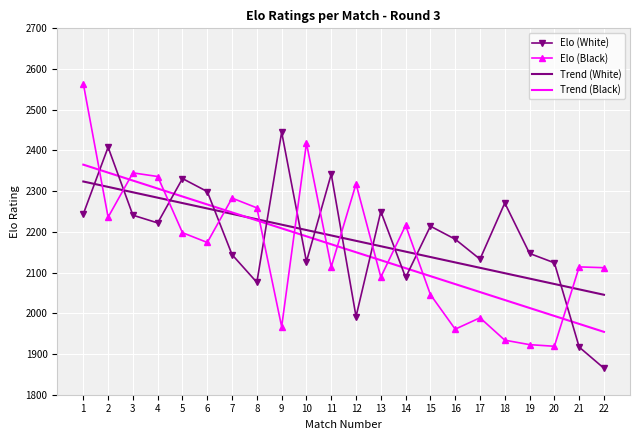

What is the difference between the second highest and second lowest values in the Elo (White) series?

491.0